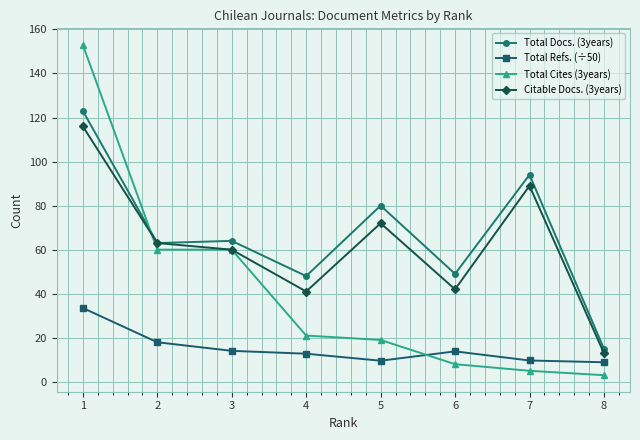

How many values in the Total Cites (3years) series are below 21?

4